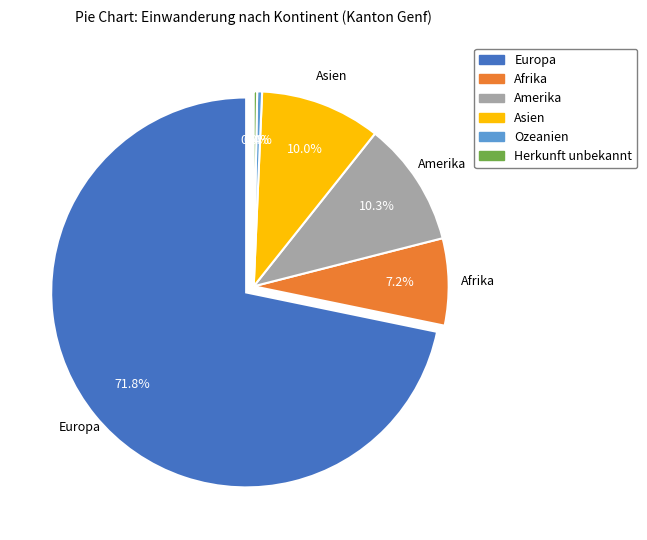

How many segments does this pie chart have?

6